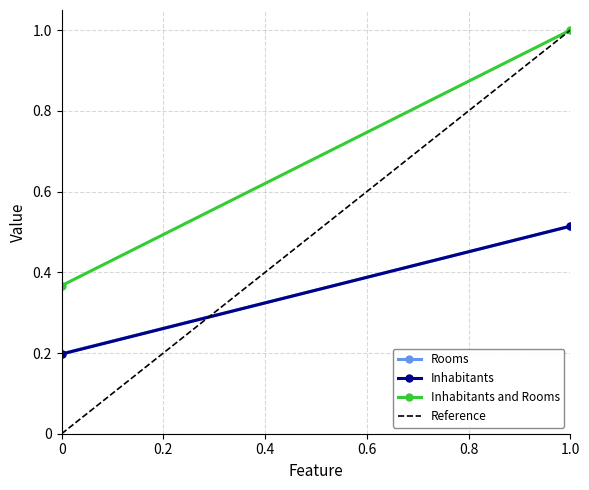

Rank the series by their maximum value, from highest to lowest.

Inhabitants and Rooms, Reference, Inhabitants, Rooms